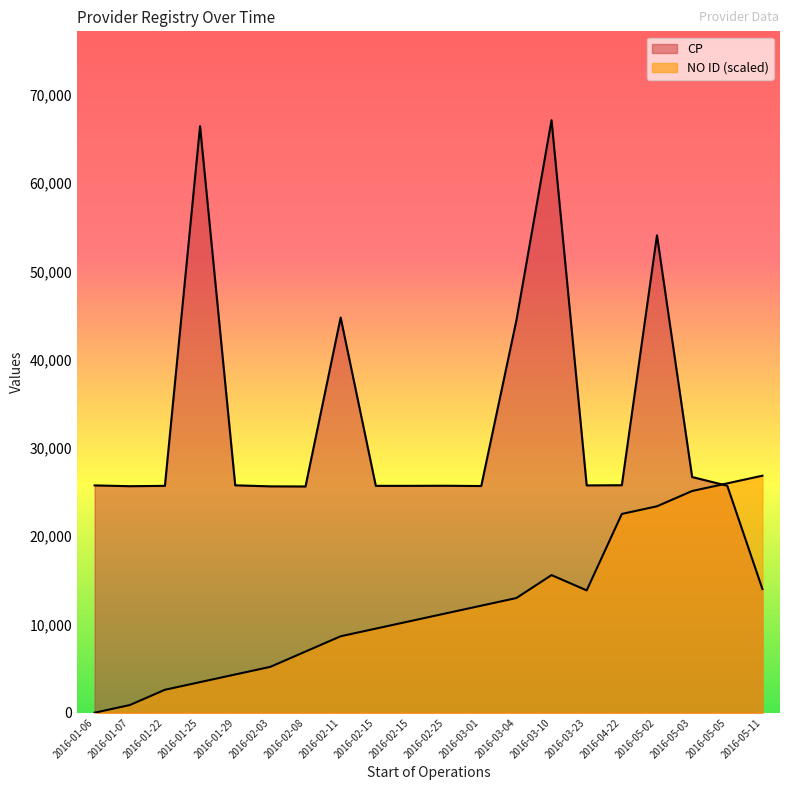

Where is the first local maximum for NO ID?

2016-03-10